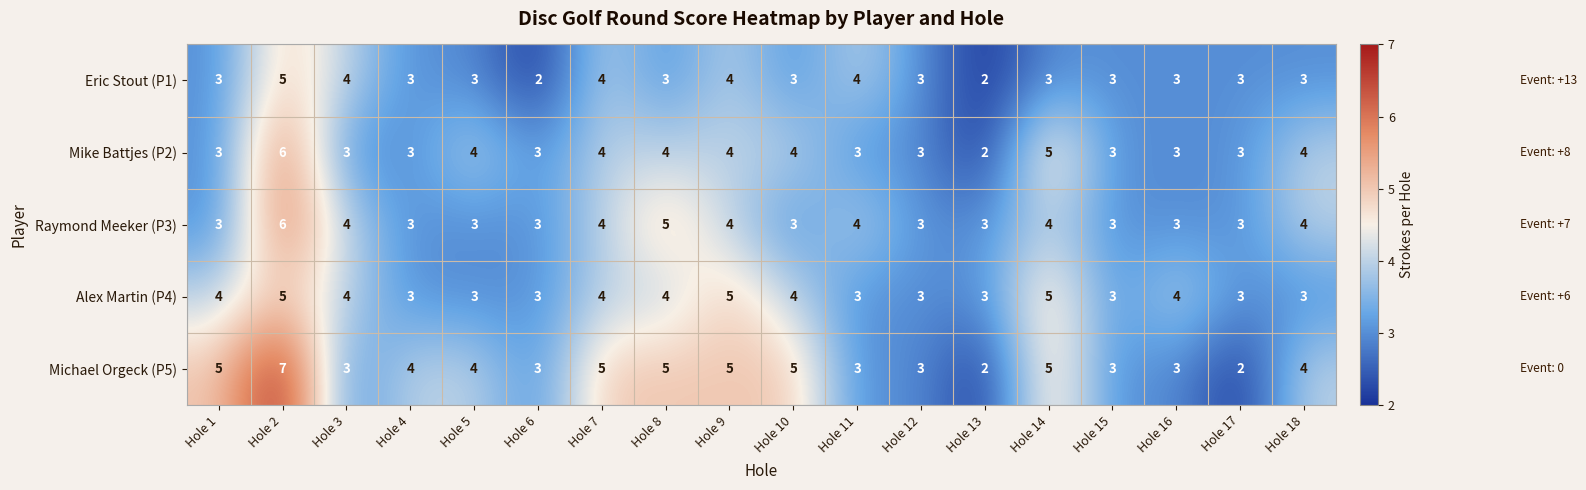

At which category is the sum across all series the highest?

Hole 2